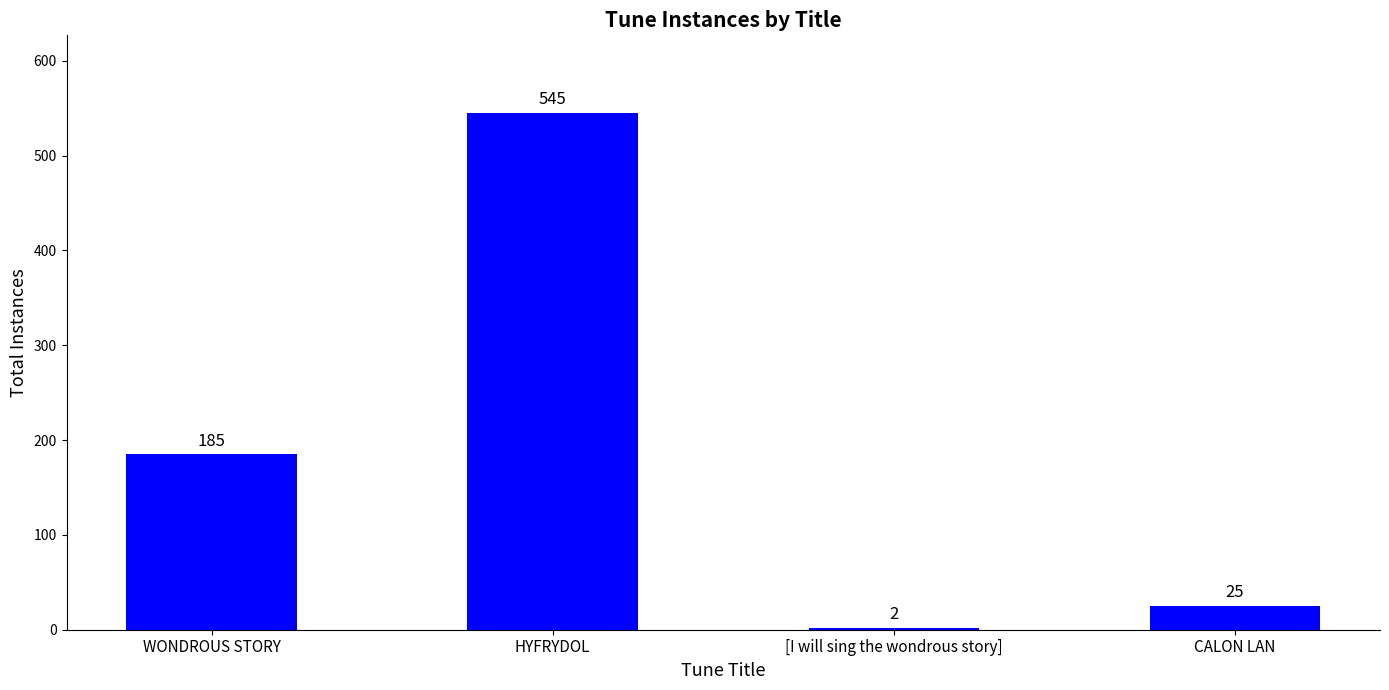

True or false: the data shows 58 at WONDROUS STORY.

False